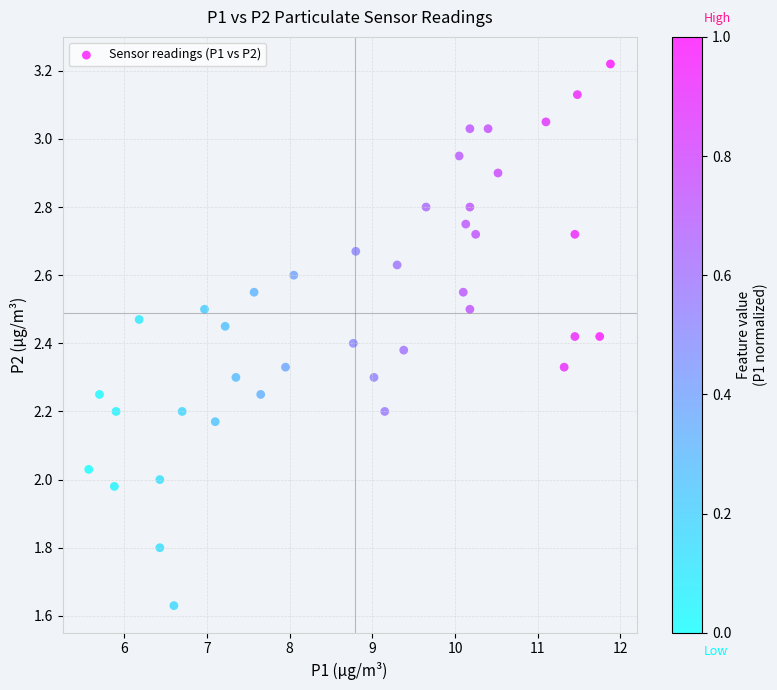

What is the range of X values (max minus min)?

6.3